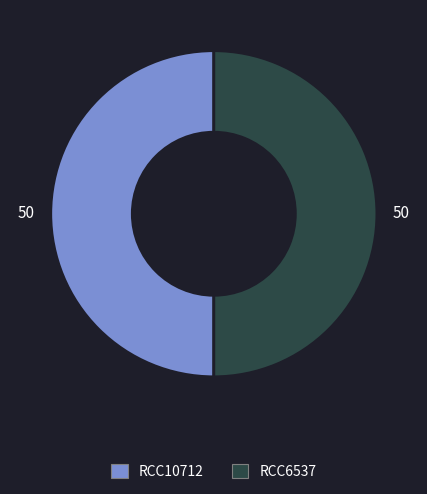

True or false: RCC10712 accounts for 65% of the total.

False